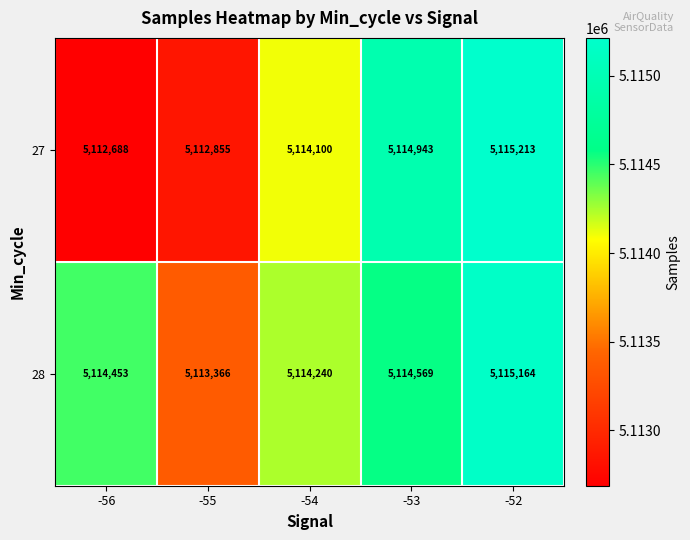

Reading right to left, transcribe all the data shown in this chart.

27: -52=5115213	-53=5114943	-54=5114100	-55=5112855	-56=5112688
28: -52=5115164	-53=5114569	-54=5114240	-55=5113366	-56=5114453